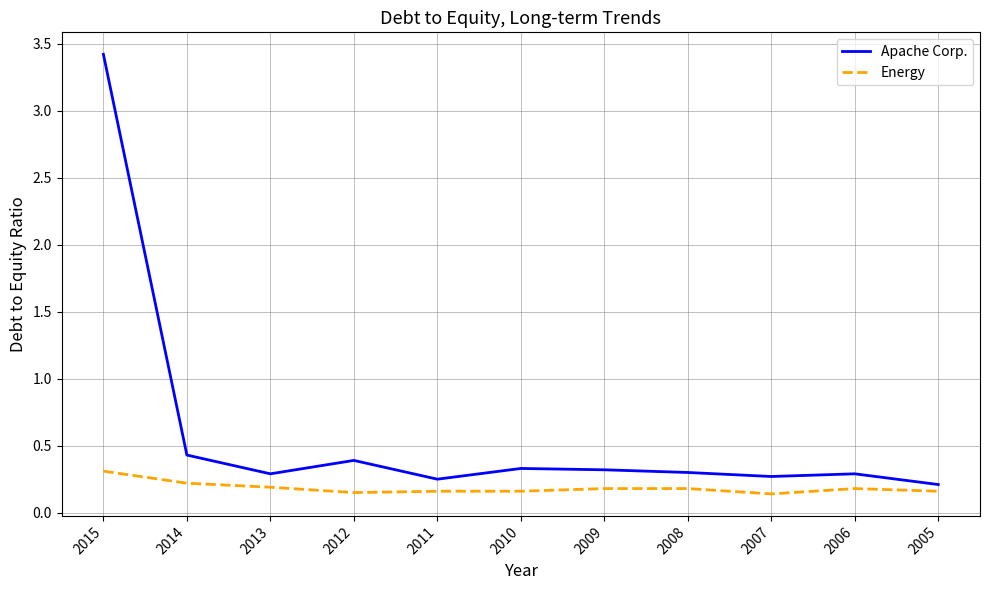

Is the value of Energy at 2007 greater than the value of Apache Corp. at 2010?

No